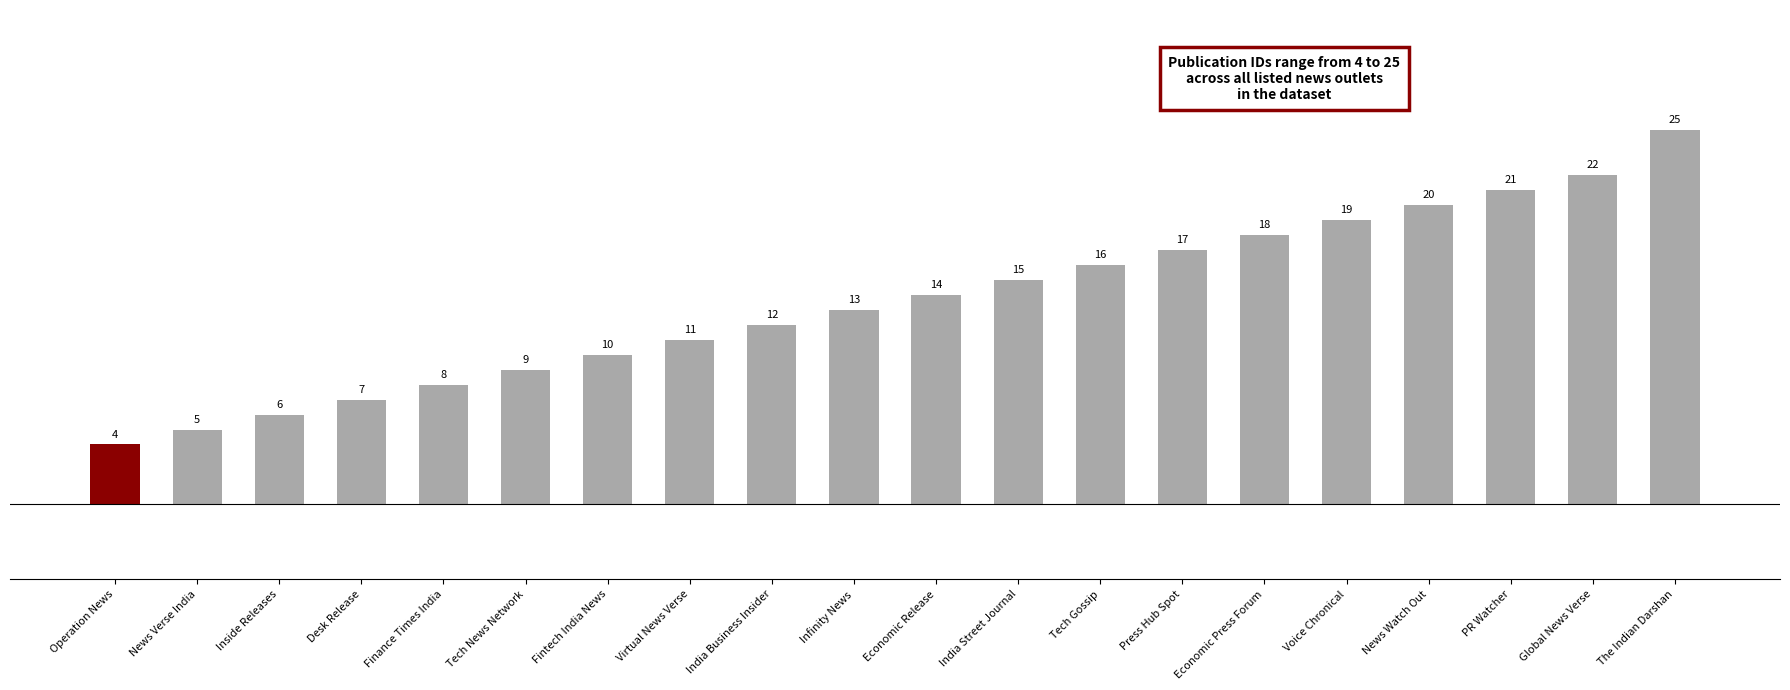

How many series are shown in this chart?

1